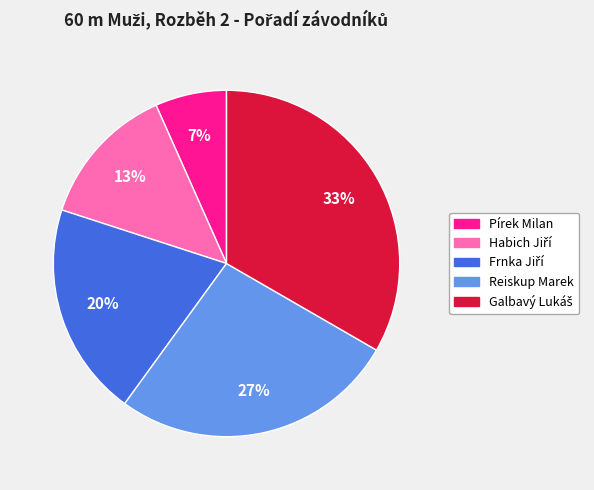

How many slices are in this pie chart?

5